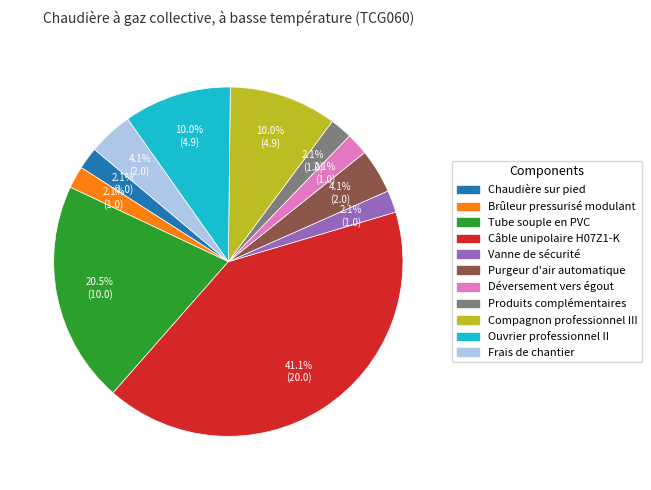

Does Compagnon professionnel III account for over 50% of the chart?

No